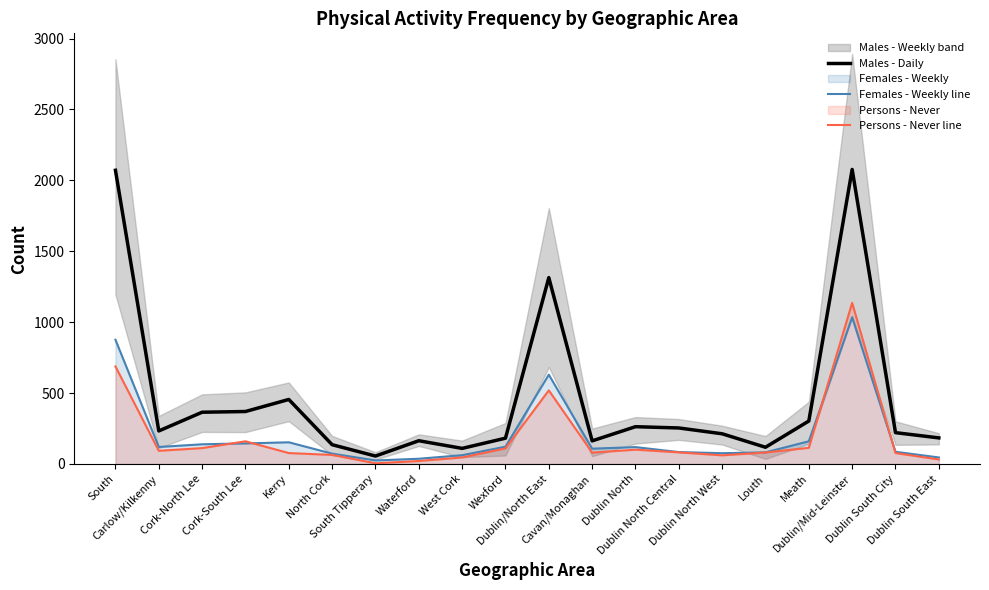

What is the difference between the Females - Weekly line values at North Cork and Meath?

87